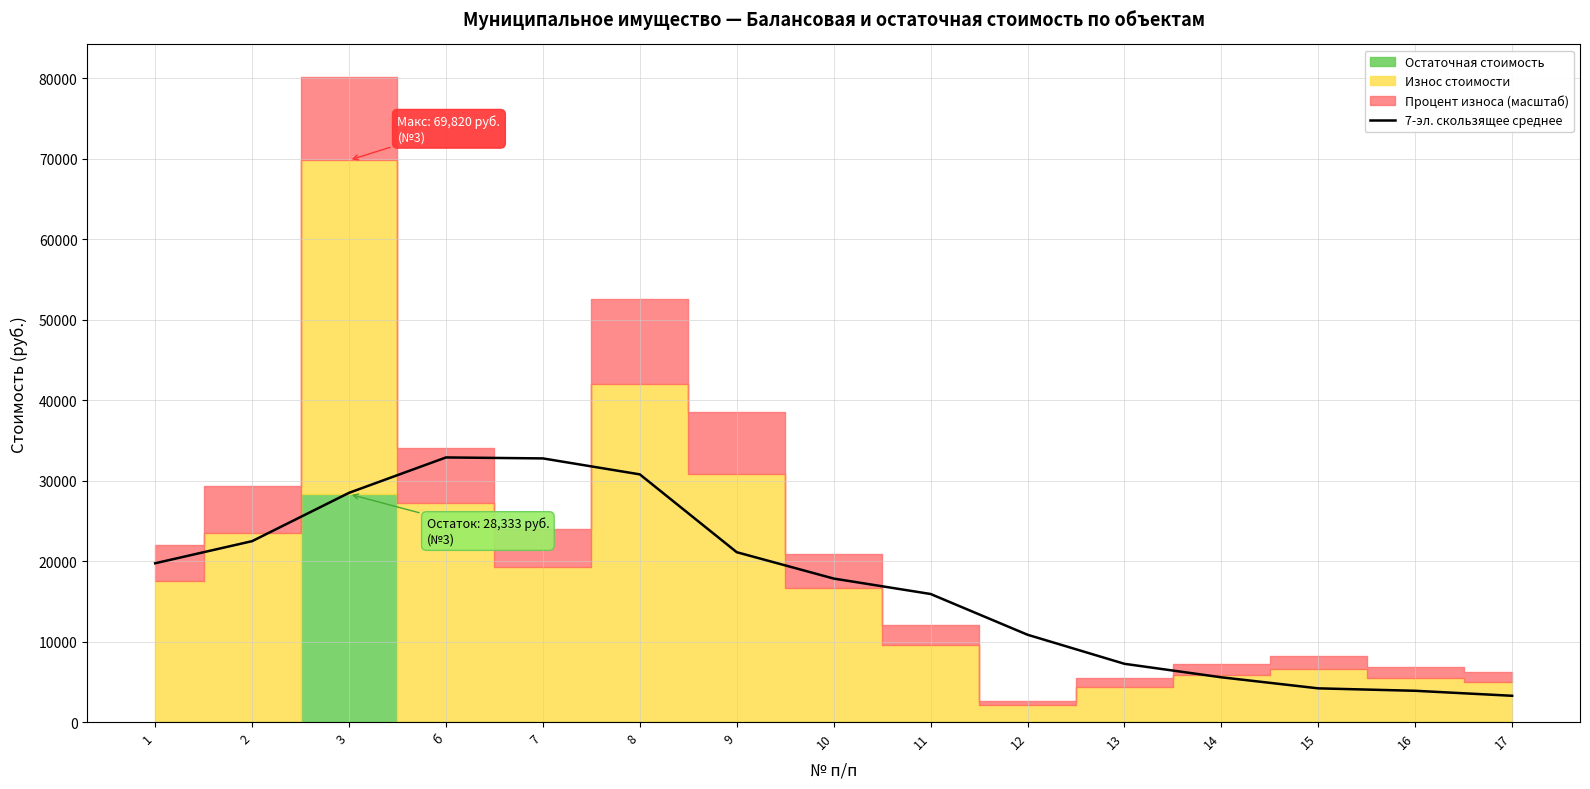

What is the highest value of the 7-эл. скользящее среднее series?

32886.8